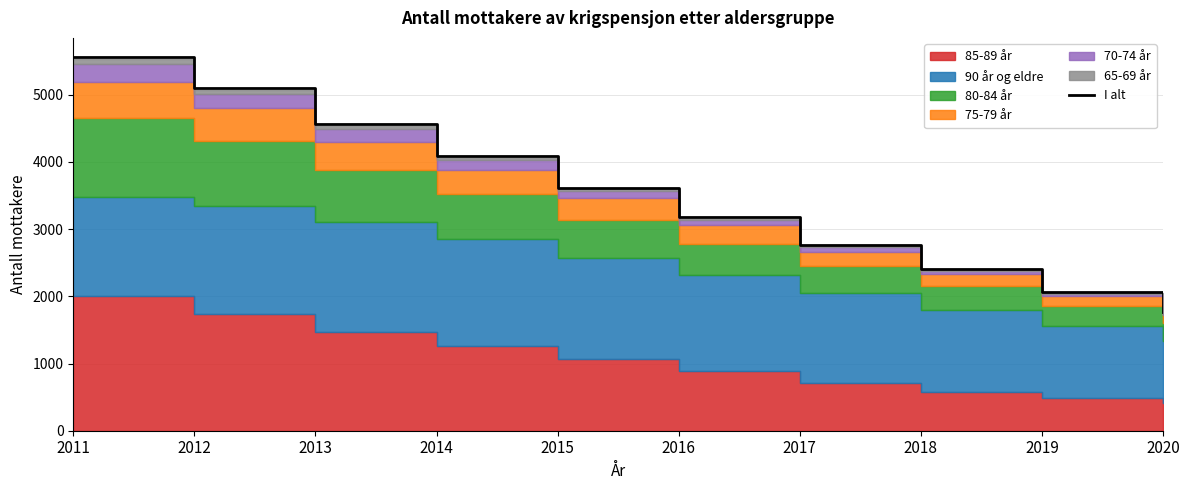

What is the ratio of the value at 2015 to the value at 2019?

1.8